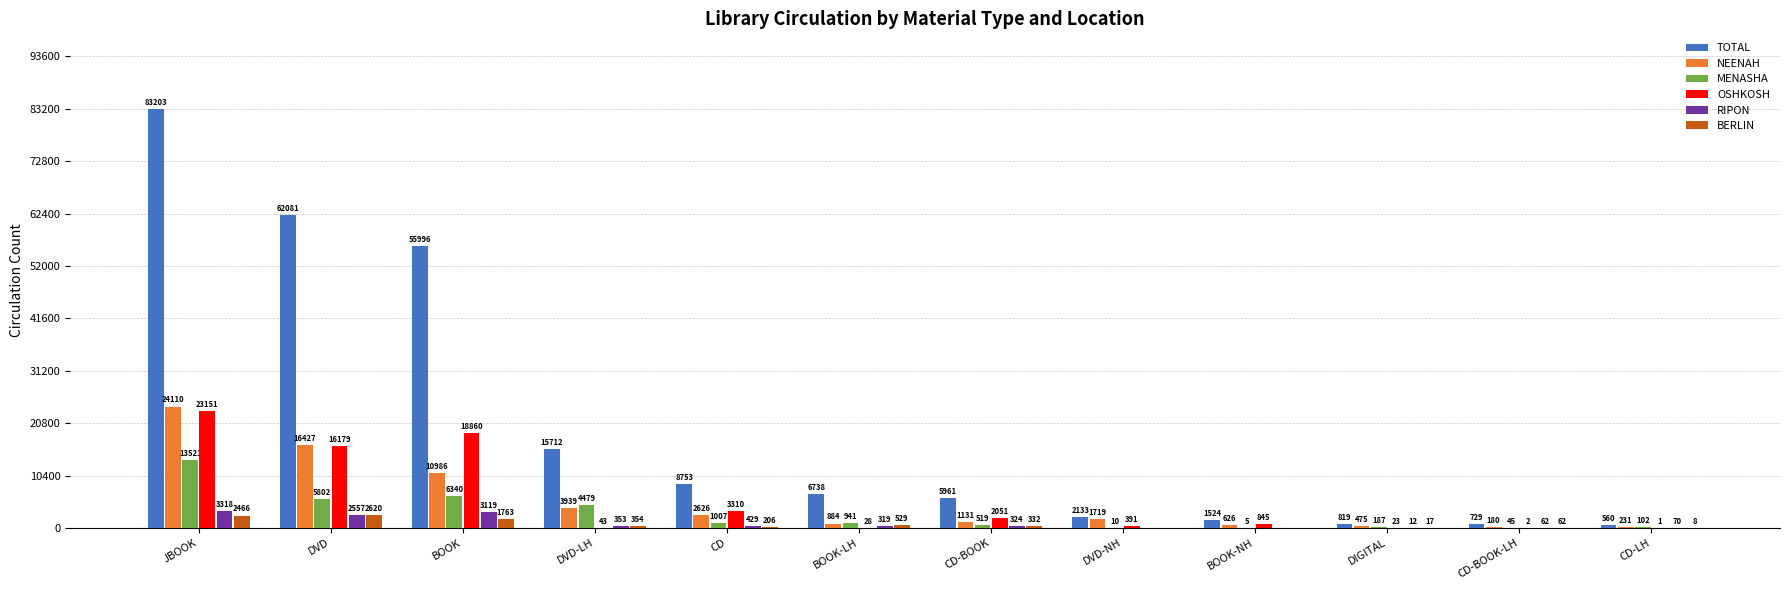

What is the total value across all series at DVD-NH?

4253